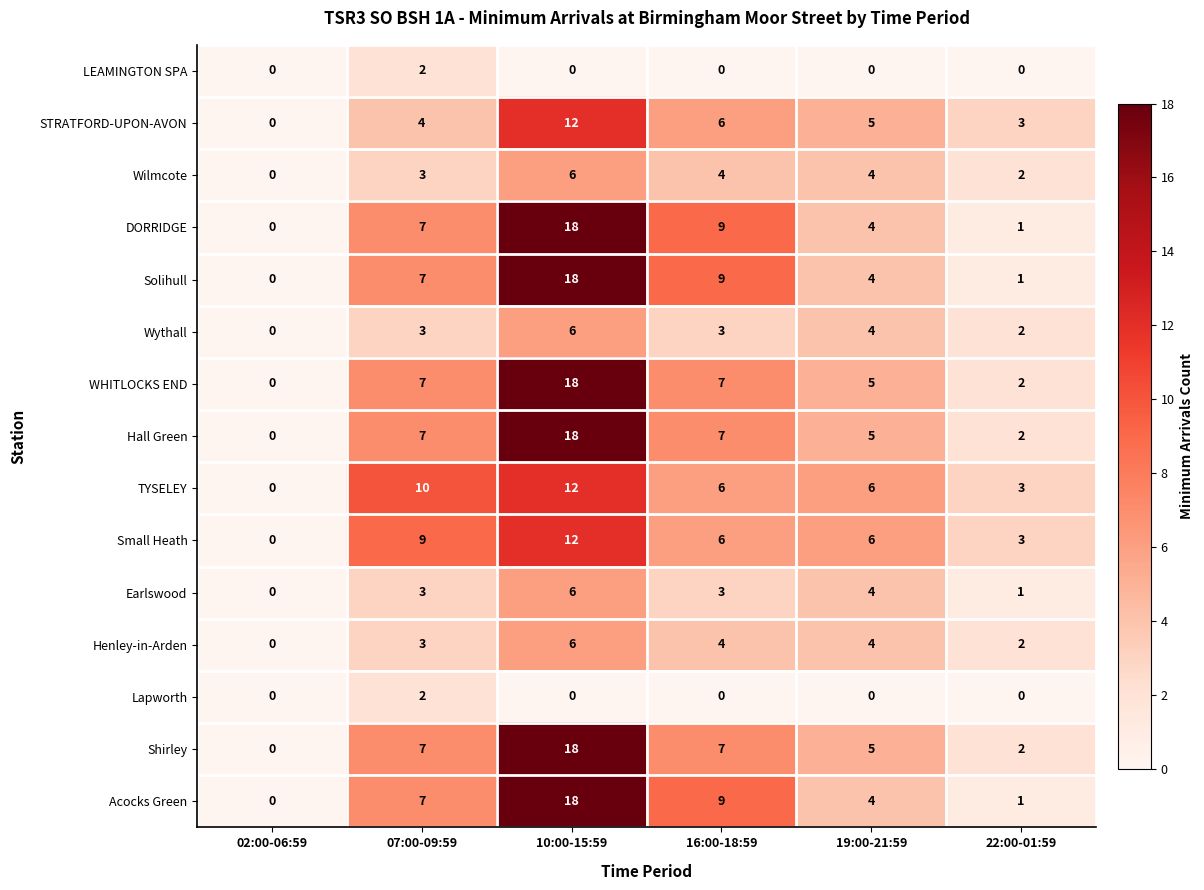

Rank the categories by Acocks Green value from lowest to highest.

02:00-06:59, 22:00-01:59, 19:00-21:59, 07:00-09:59, 16:00-18:59, 10:00-15:59